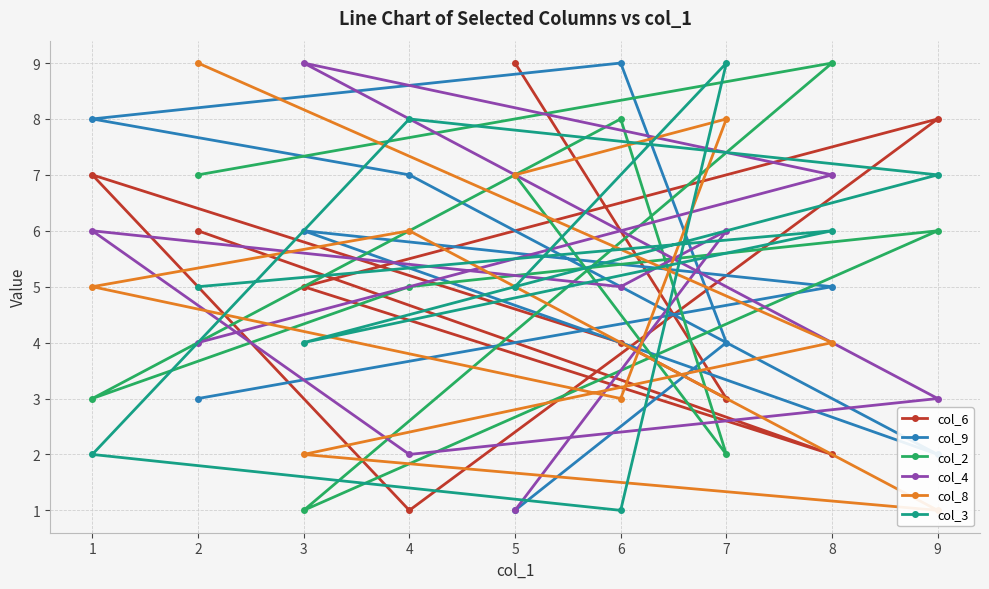

At how many categories does at least one series exceed 6?

9